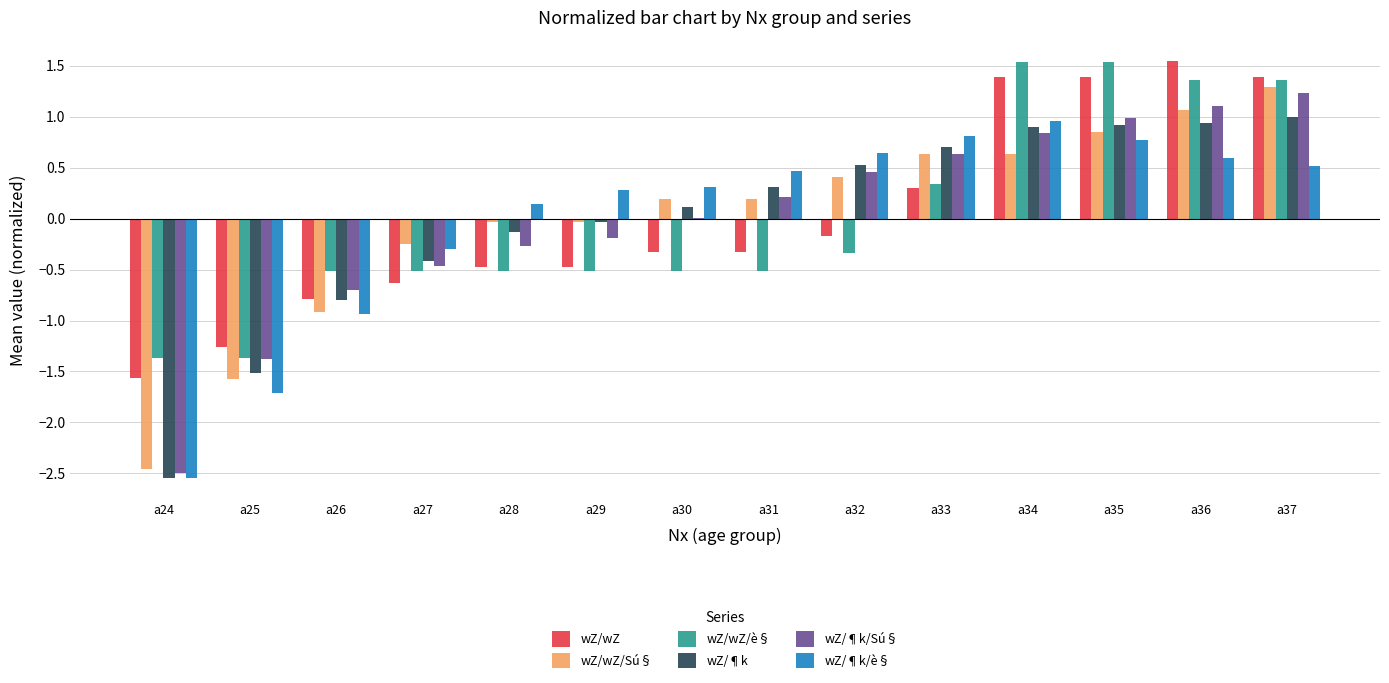

What is the sum of the wZ/wZ/è§ values at a36 and a32?

1.0